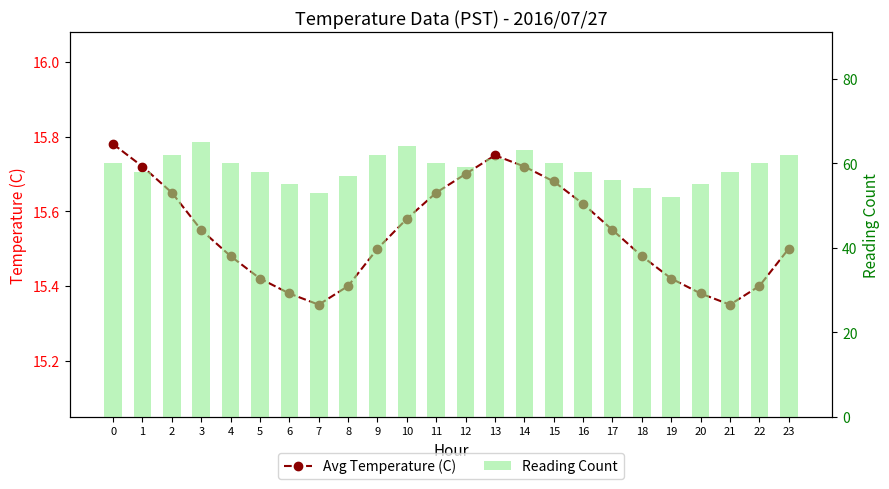

Is it true that Avg Temperature (C) equals 22.3 at 17?

False